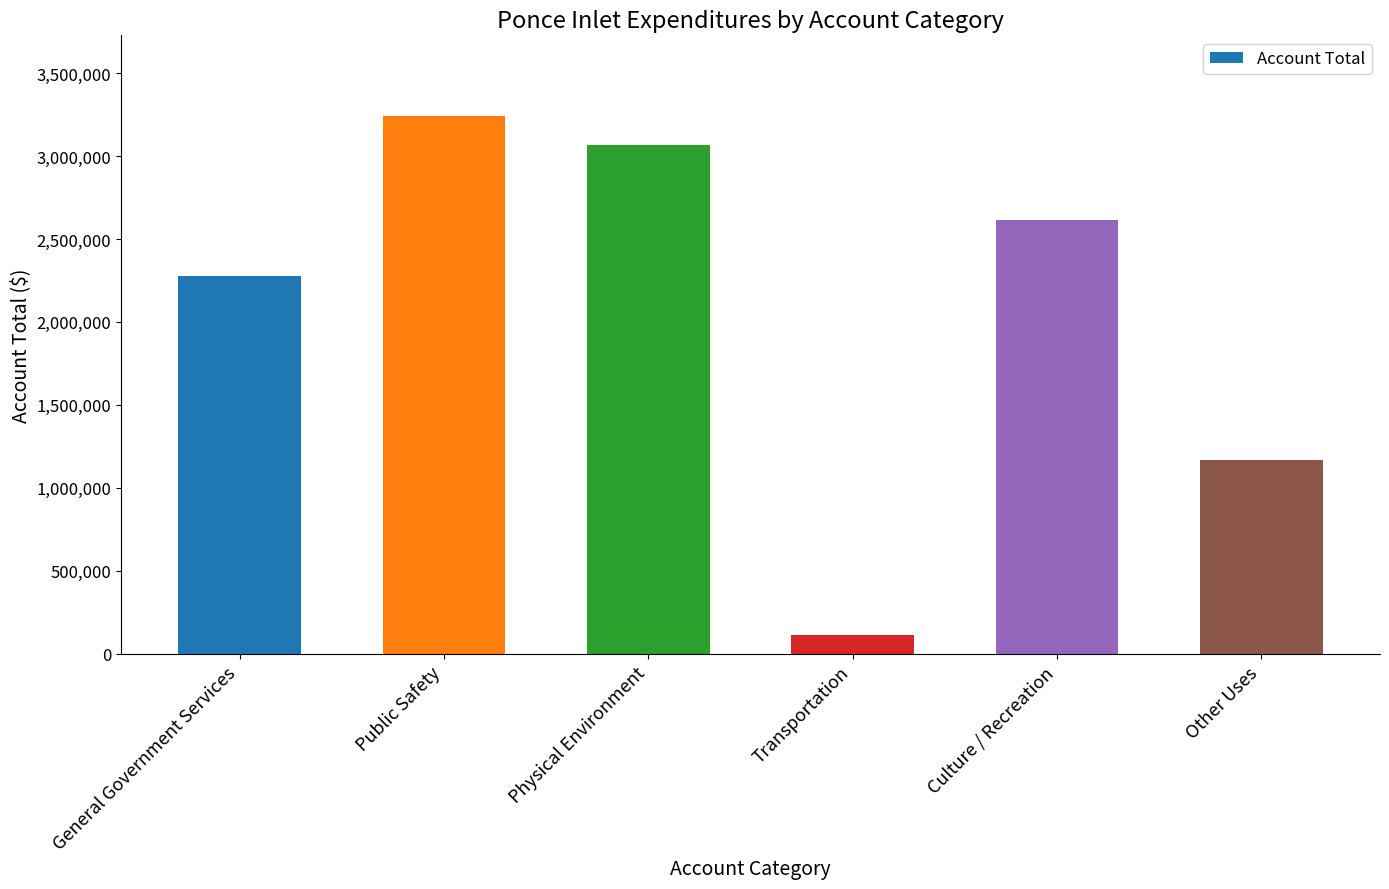

What is the minimum value shown in the chart?

113680